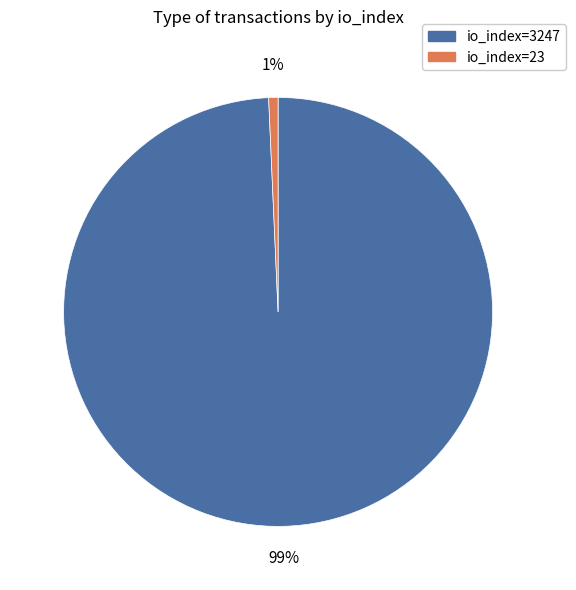

Do io_index=3247 and io_index=23 together represent more than half of the pie?

Yes